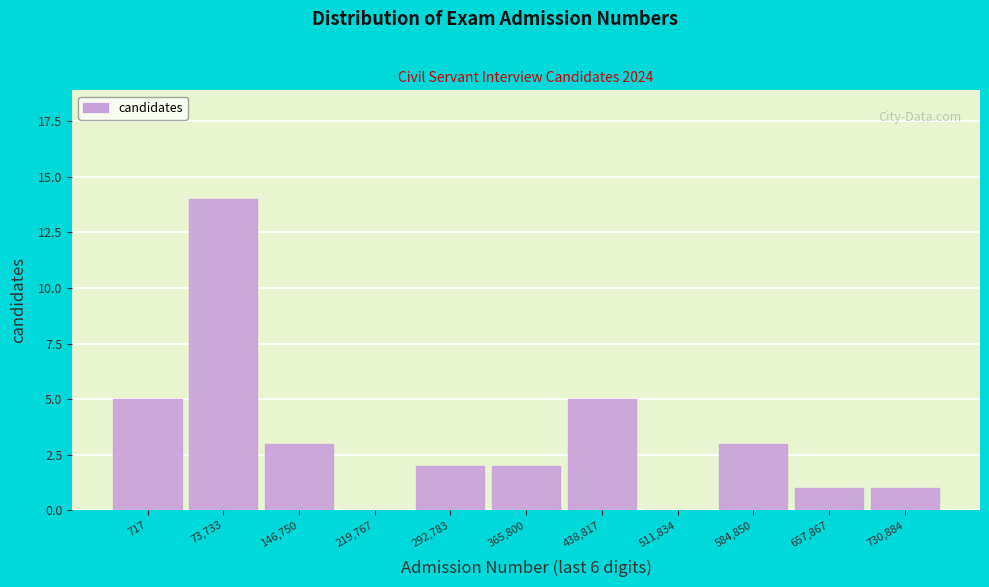

Reading left to right, list all the values displayed in this chart.

717=5	73,733=14	146,750=3	219,767=0	292,783=2	365,800=2	438,817=5	511,834=0	584,850=3	657,867=1	730,884=1